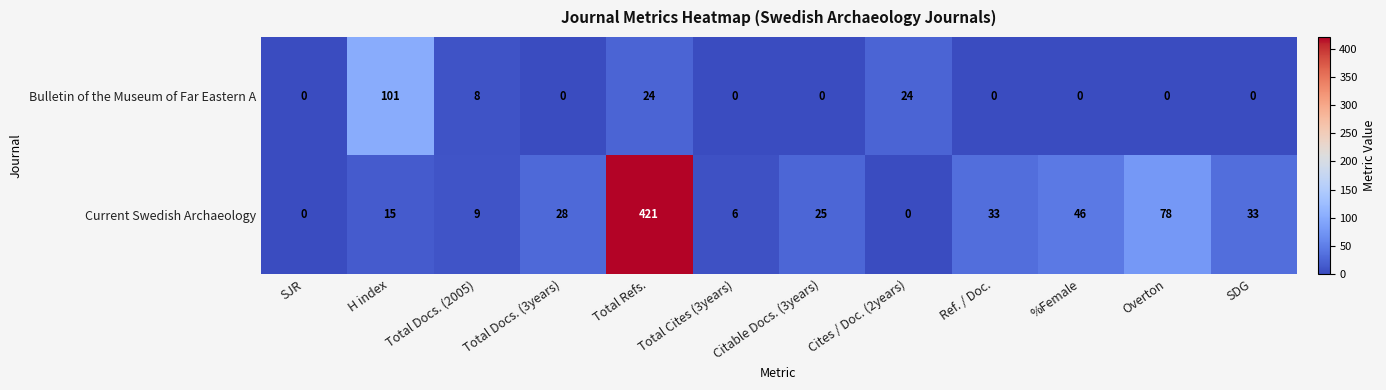

Is the value of Current Swedish Archaeology at %Female greater than the value of Bulletin of the Museum of Far Eastern A at H index?

No